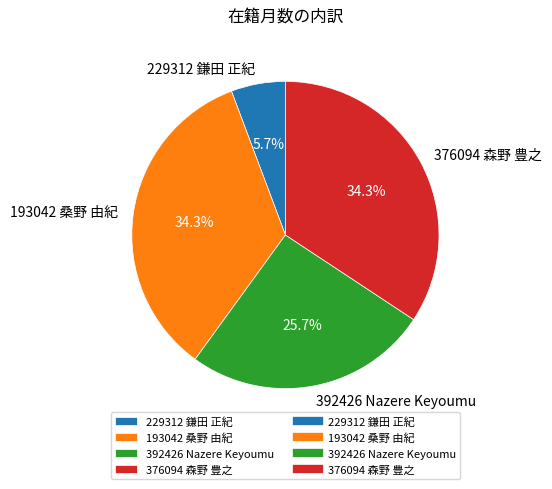

To the nearest percent, what portion does 193042 桑野 由紀 represent?

34%